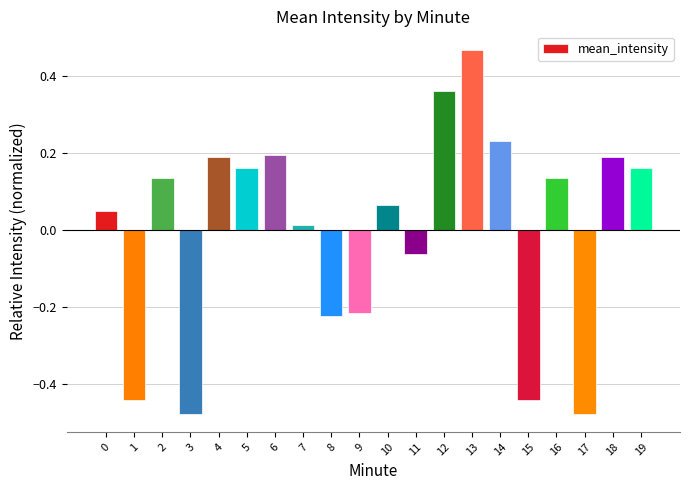

Which has a higher value, 12 or 18?

12